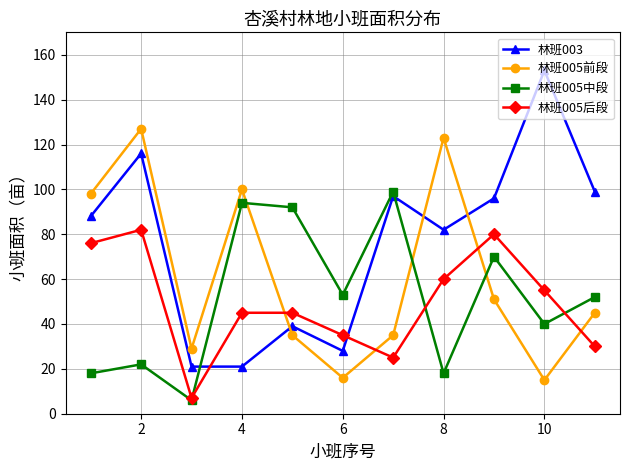

Rank the series by their maximum value, from highest to lowest.

林班003, 林班005前段, 林班005中段, 林班005后段